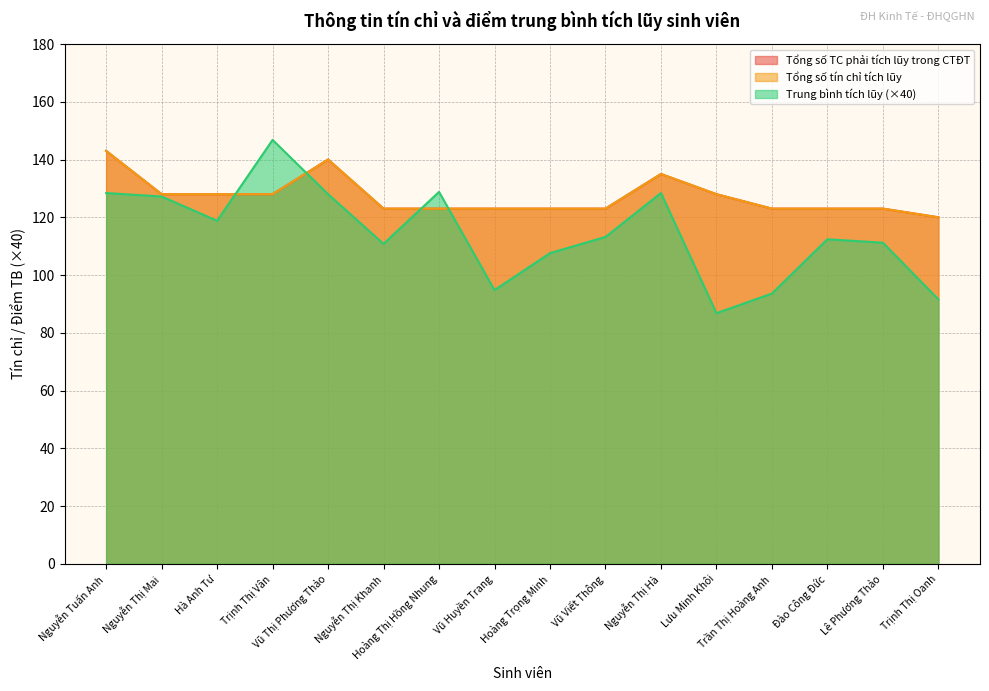

What is the average value of the Trung bình tích lũy series?

114.3